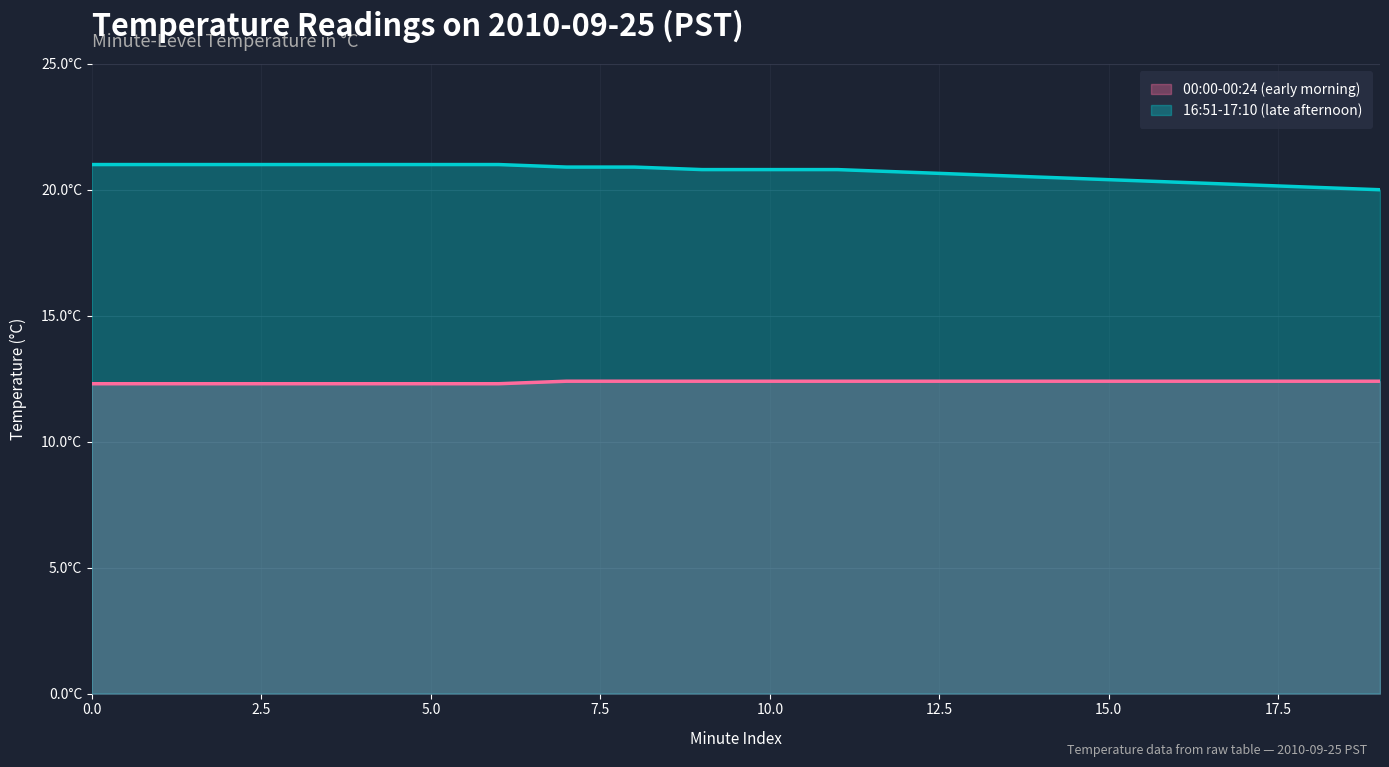

What is the value of the 16:51-17:10 (late afternoon) point at the 7th from the left?

21.0